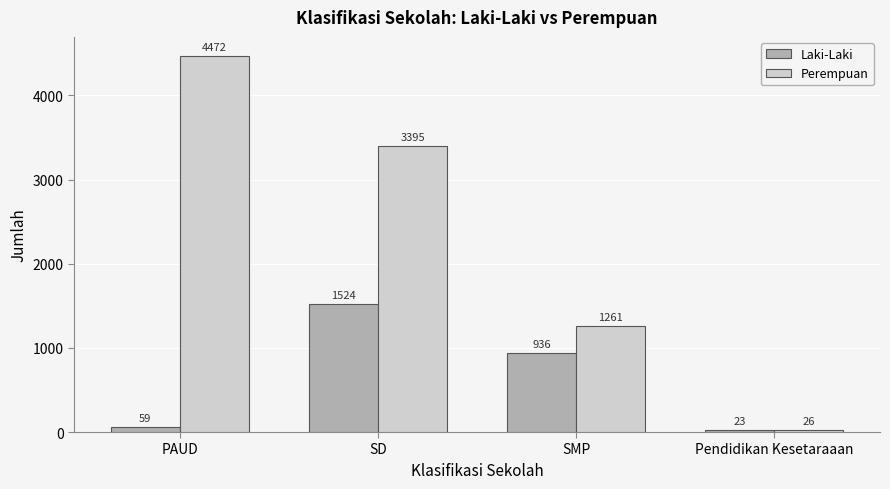

What is the smallest value displayed?

23